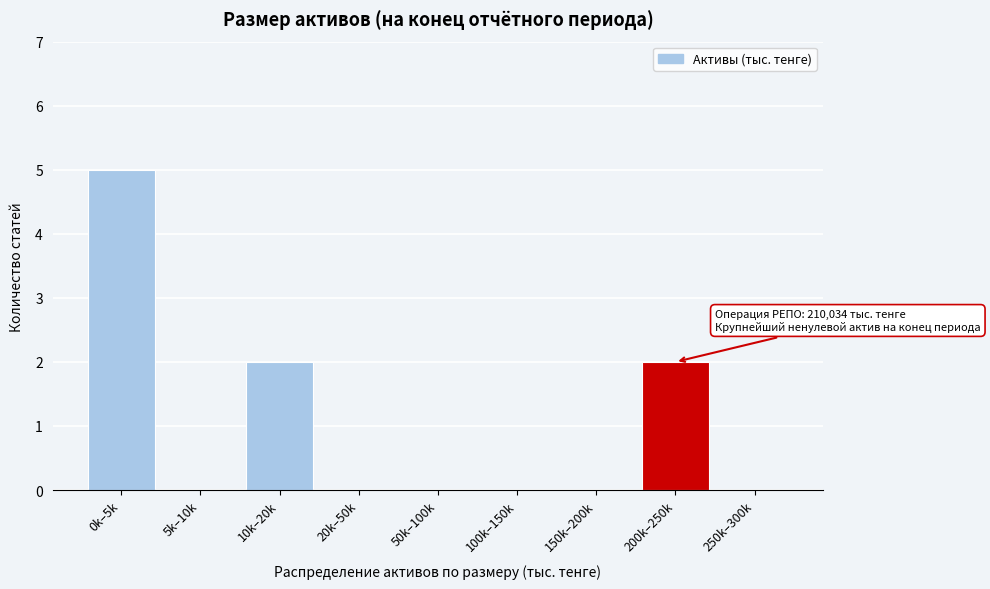

Reading right to left, list all the values displayed in this chart.

250k–300k=0	200k–250k=2	150k–200k=0	100k–150k=0	50k–100k=0	20k–50k=0	10k–20k=2	5k–10k=0	0k–5k=5